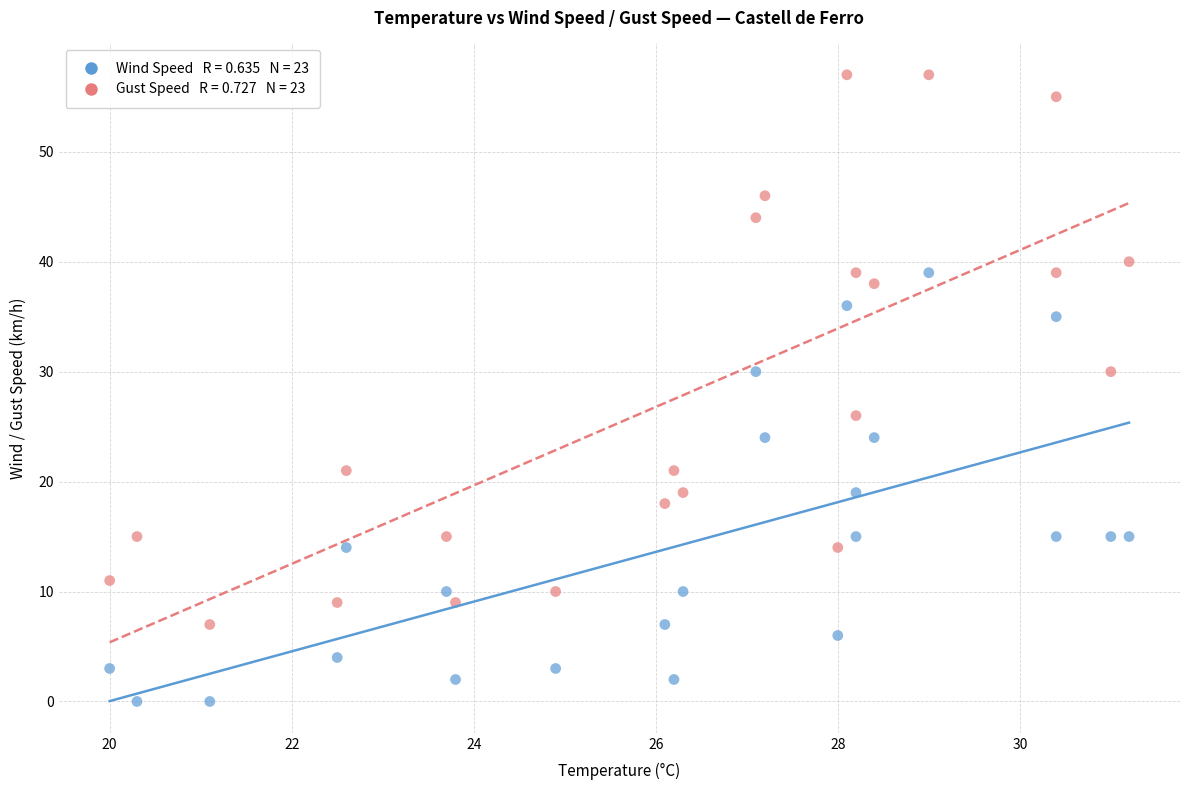

Across all data points, what is the range of Y values (max minus min)?

57